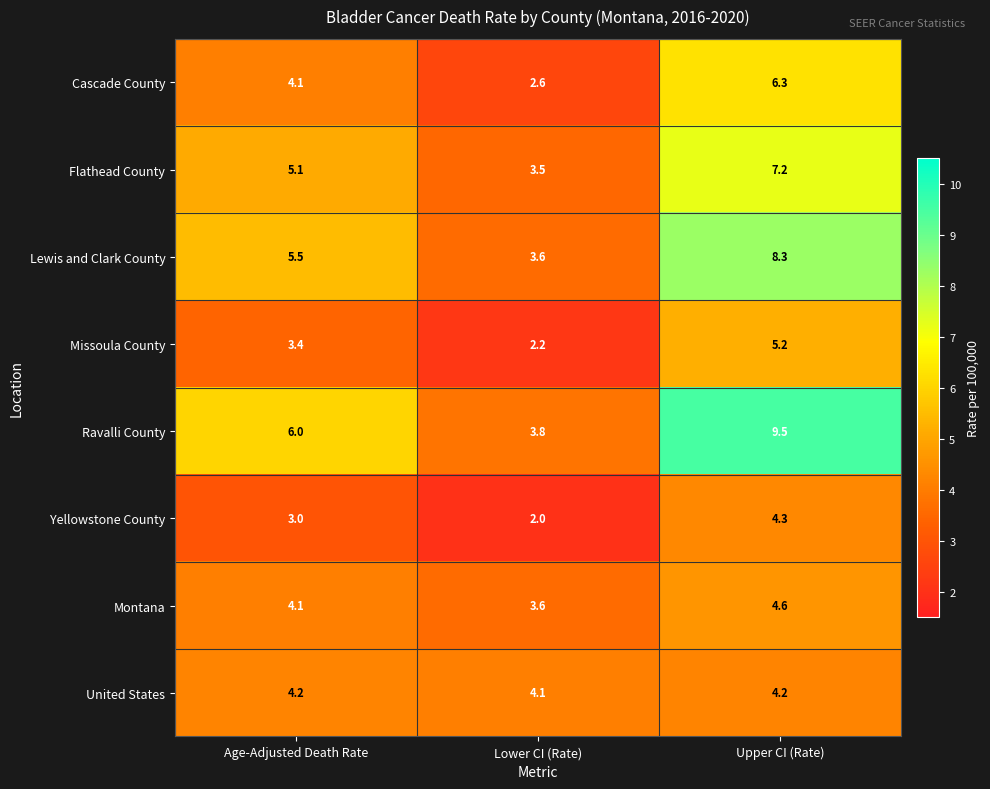

The Montana series shows 4.6 at Upper CI (Rate). True or false?

True